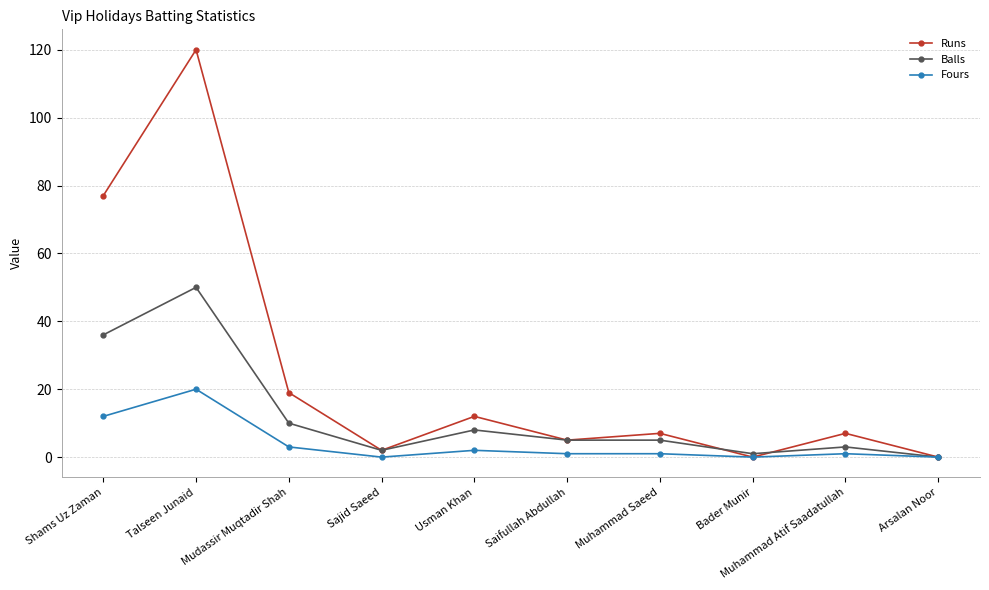

Which series has the widest spread of values?

Runs